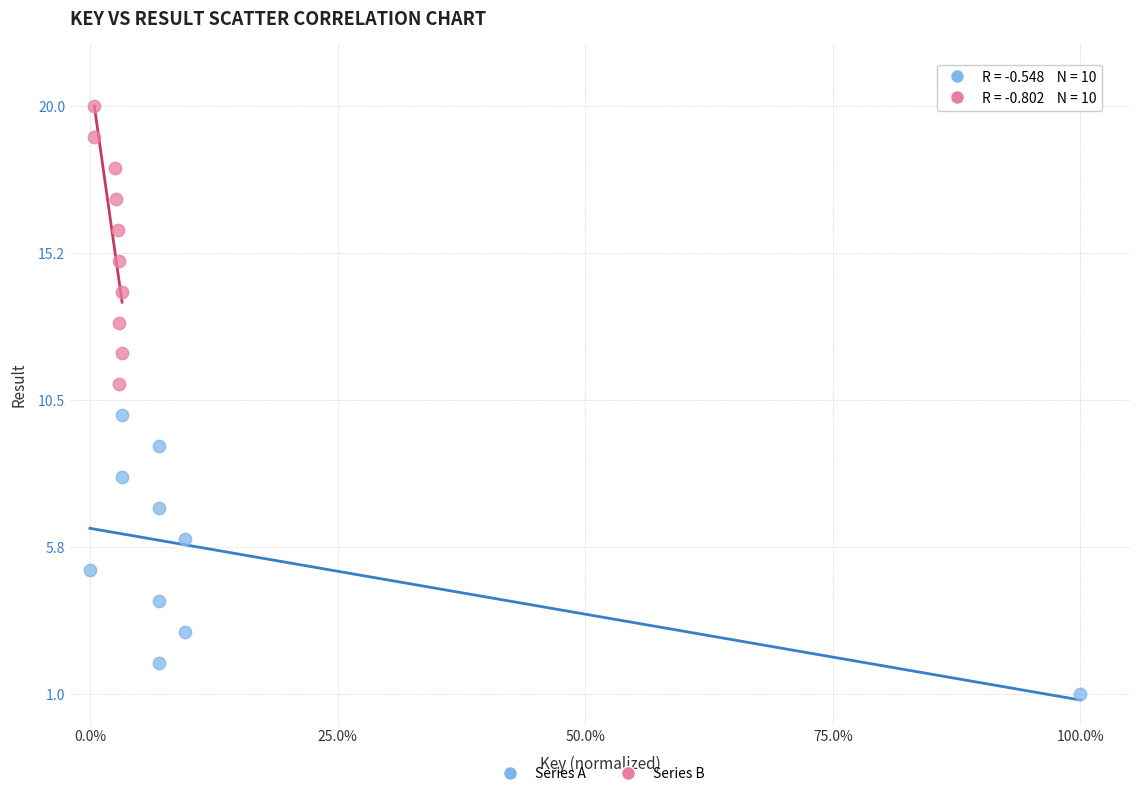

Which series reaches the maximum Y coordinate?

Series B